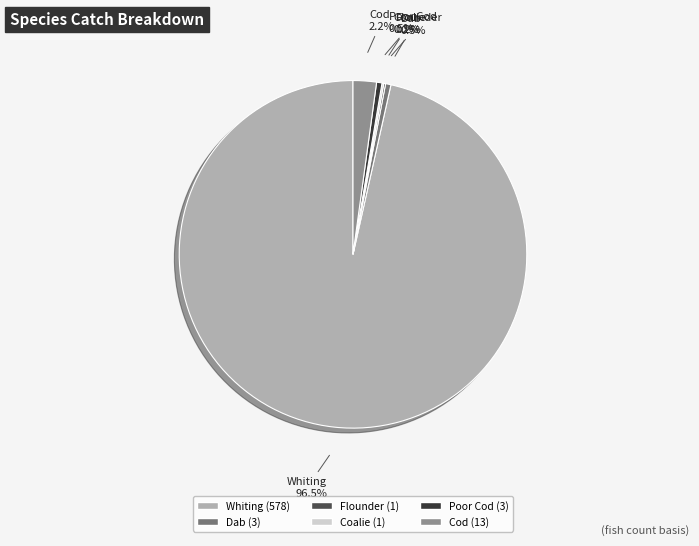

What percentage do Poor Cod and Dab together represent?

1.0%